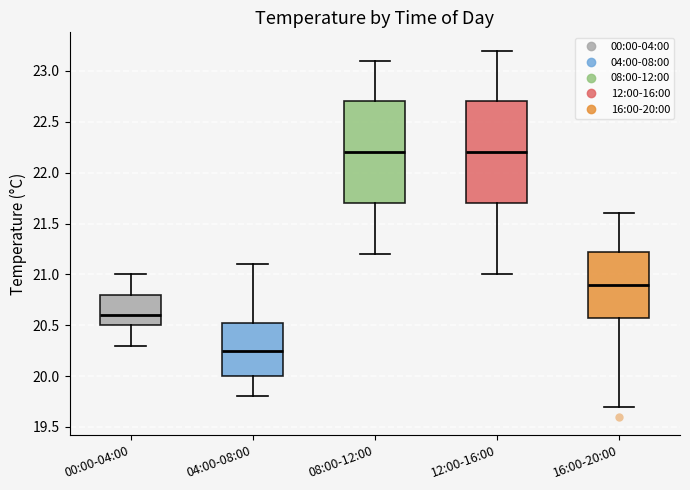

Where does the lower whisker of the box for 16:00-20:00 end on the y-axis? The values are not printed on the chart, so give them approximately, as read against the axis.

19.70